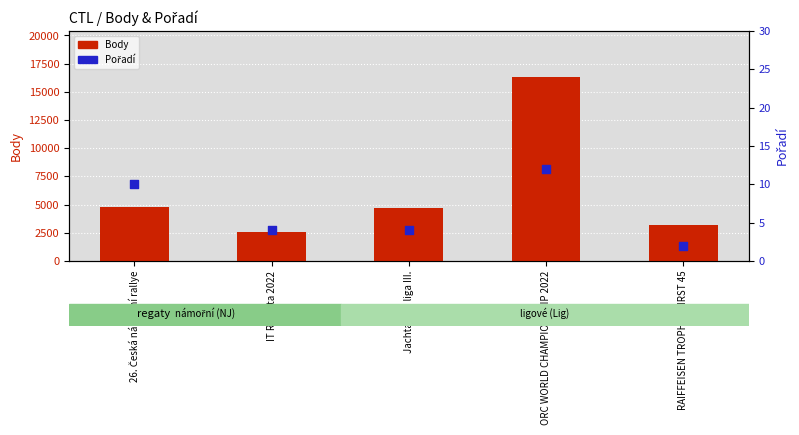

What is the total value across all series at 26. Česká námořní rallye?

4834